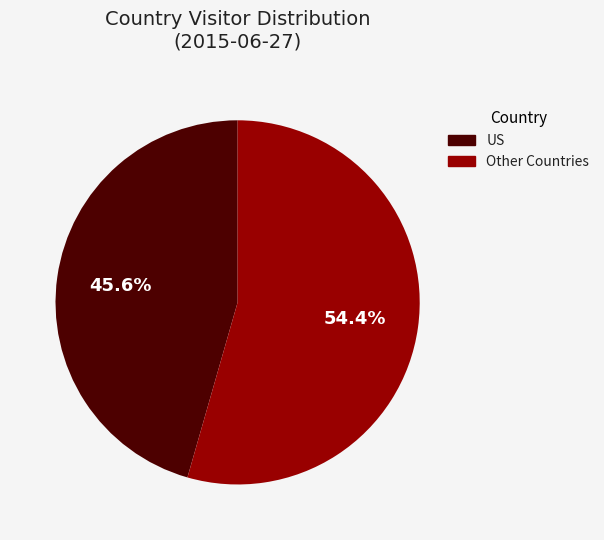

Is there any slice that represents more than half of the pie?

Yes